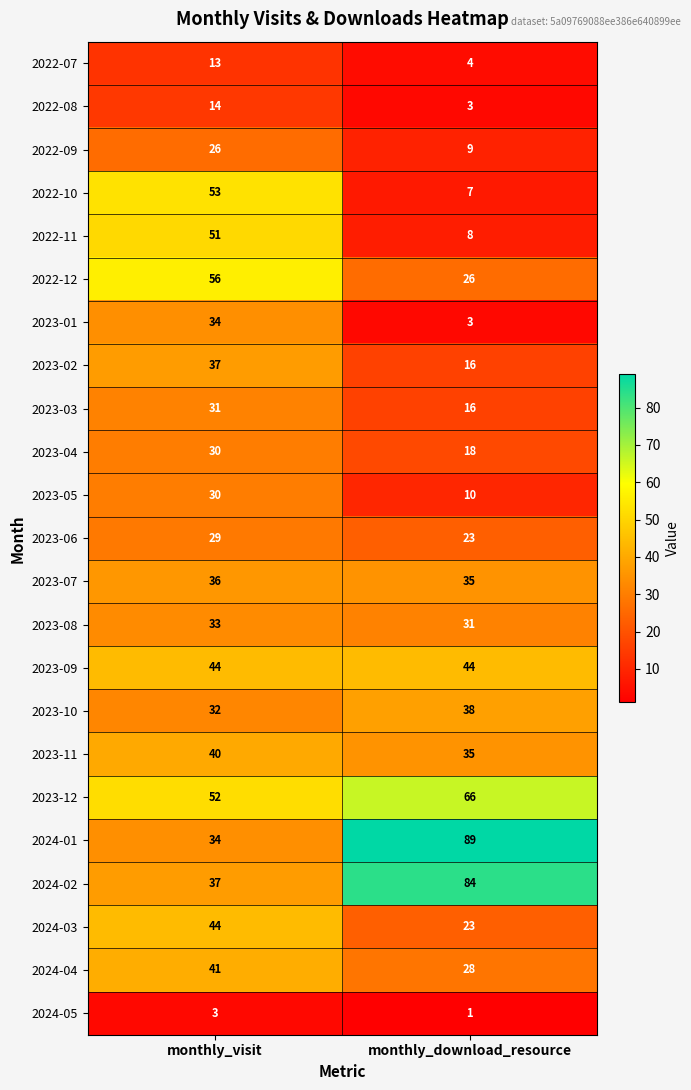

What is the difference between the maximum and minimum values in the 2022-11 series?

43